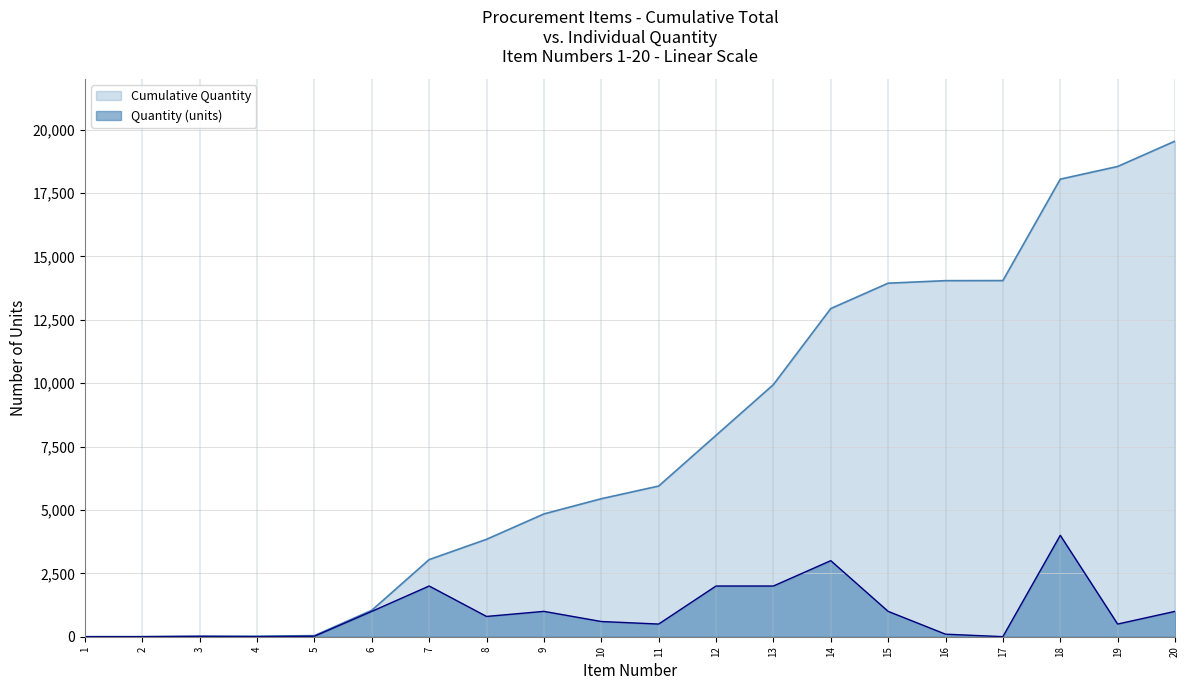

List the labels in order of Cumulative Quantity value, smallest first.

1, 2, 3, 4, 5, 6, 7, 8, 9, 10, 11, 12, 13, 14, 15, 16, 17, 18, 19, 20